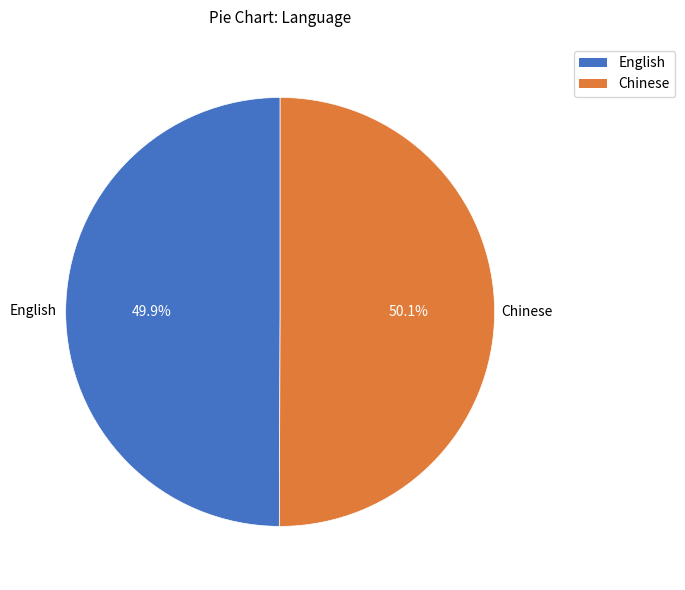

What is the total percentage of Chinese and English?

100.0%